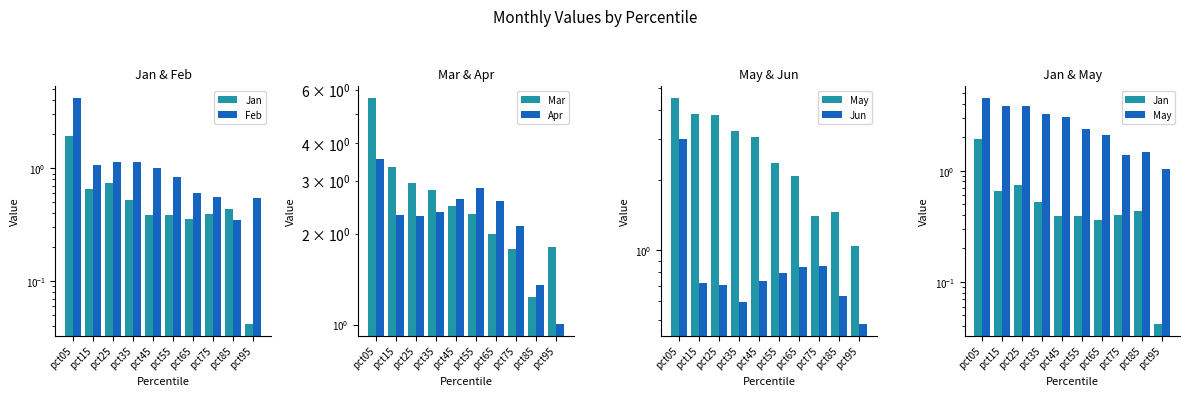

What is the sum of all Feb values?

11.5